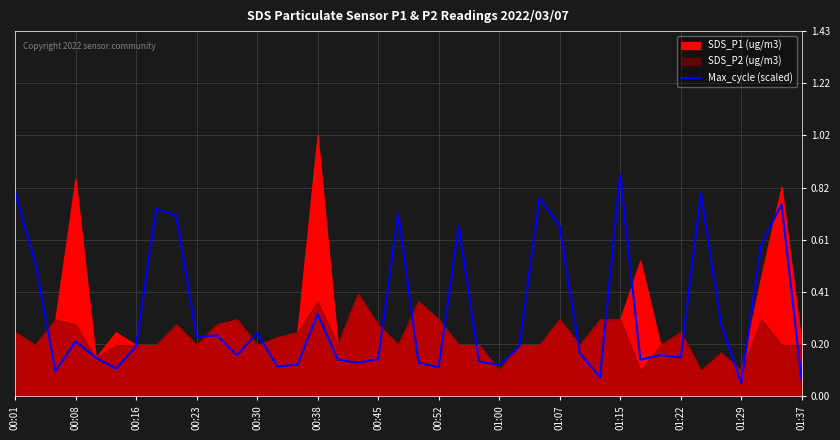

The Max_cycle (scaled) series shows 0.0 at 00:08. True or false?

False